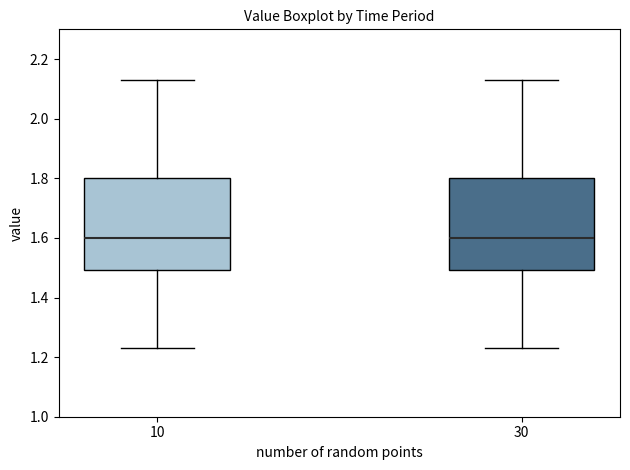

Reading left to right, read every box against the y-axis: the position of its median line, the range the box covers, and the ends of its whiskers. The values are not printed on the chart, so give them approximately, as read against the axis.

10: median 1.60, box 1.50 to 1.80, whiskers 1.24 to 2.14
30: median 1.60, box 1.50 to 1.80, whiskers 1.24 to 2.14